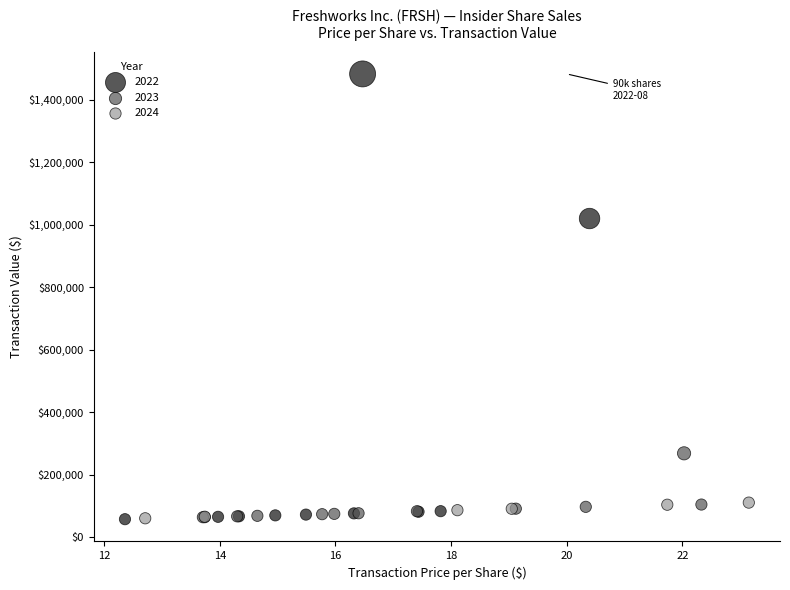

Which series has the largest Y range (max minus min)?

2022